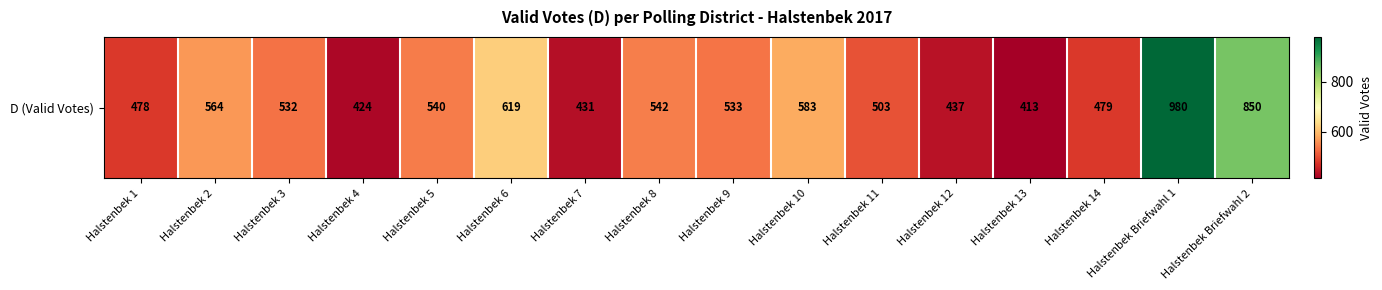

Between Halstenbek 7 and Halstenbek 11, which is larger?

Halstenbek 11